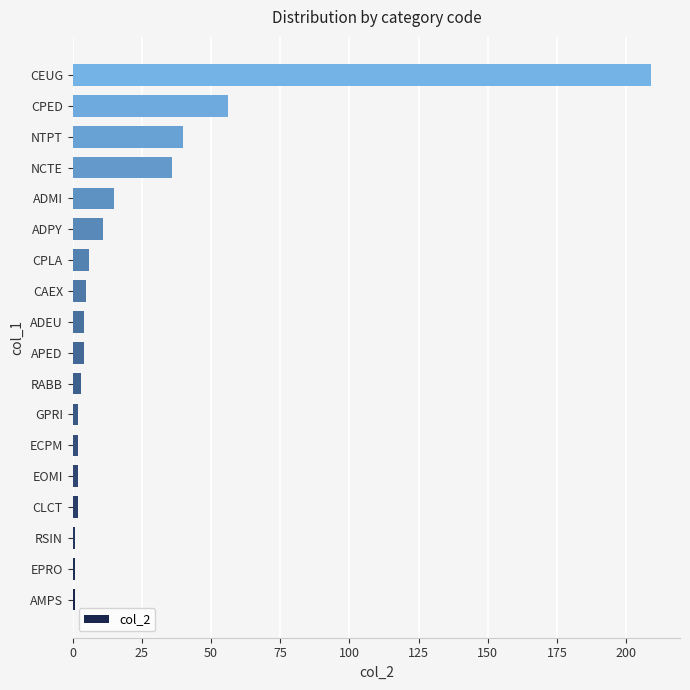

At which label is the value closest to 105?

CPED